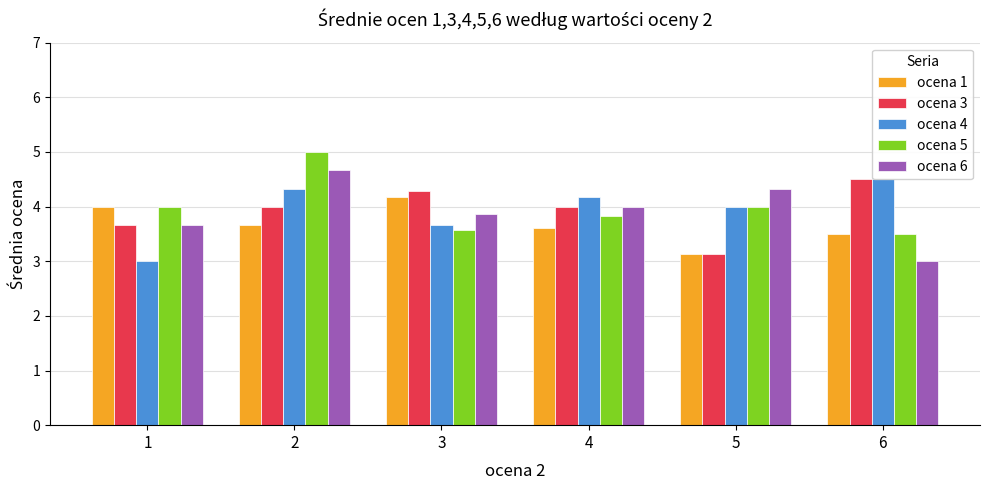

Reading left to right, what are all the values shown in this chart?

ocena 1: 1=4.0	2=3.7	3=4.2	4=3.6	5=3.1	6=3.5
ocena 3: 1=3.7	2=4.0	3=4.3	4=4.0	5=3.1	6=4.5
ocena 4: 1=3.0	2=4.3	3=3.7	4=4.2	5=4.0	6=4.5
ocena 5: 1=4.0	2=5.0	3=3.6	4=3.8	5=4.0	6=3.5
ocena 6: 1=3.7	2=4.7	3=3.9	4=4.0	5=4.3	6=3.0